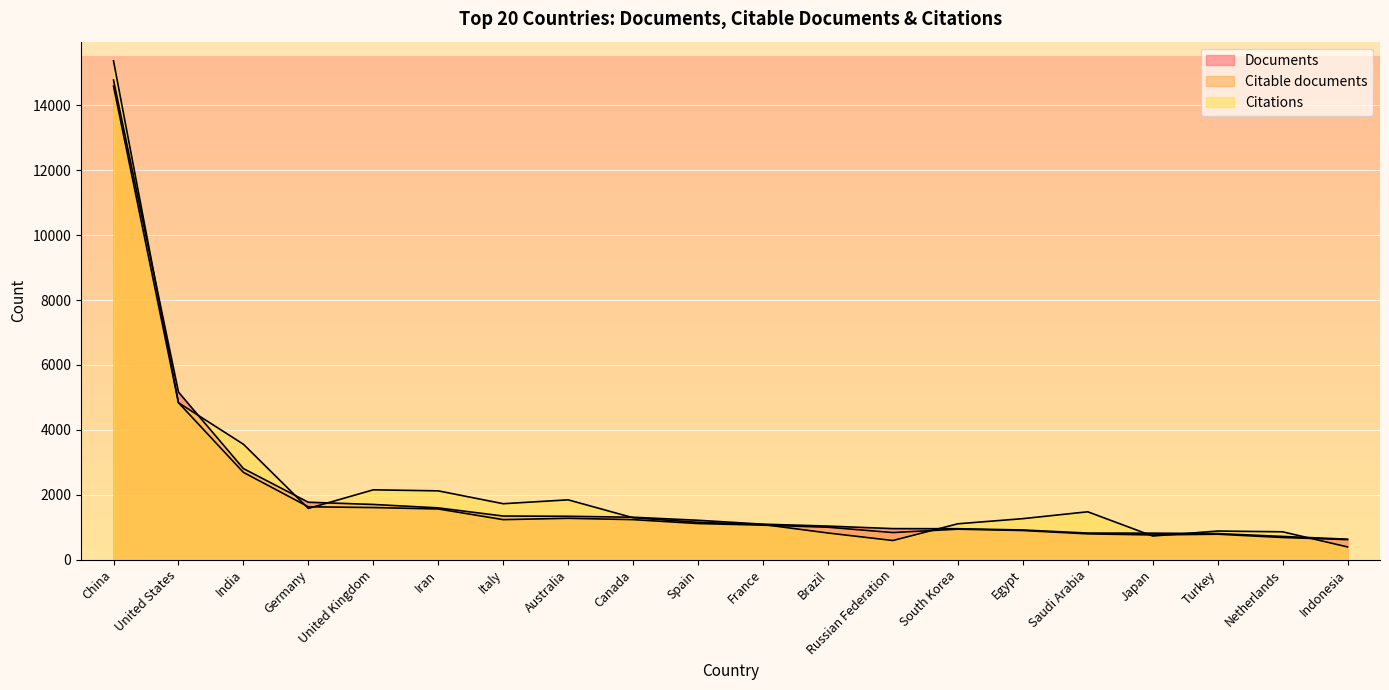

What is the label of the 4th point from the right?

Japan